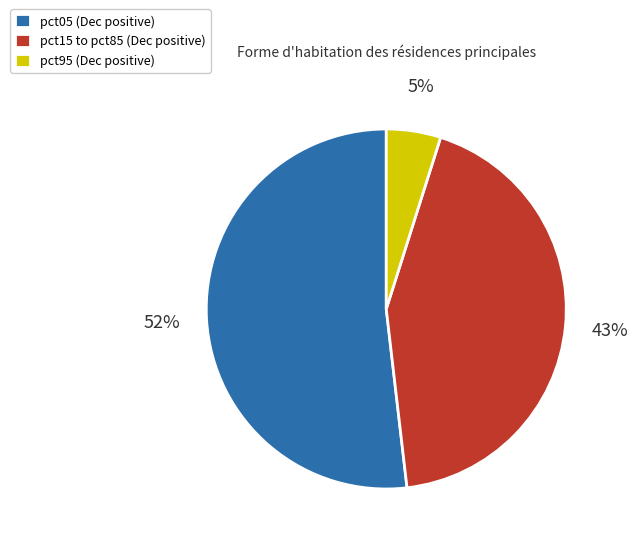

How many segments does this pie chart have?

3